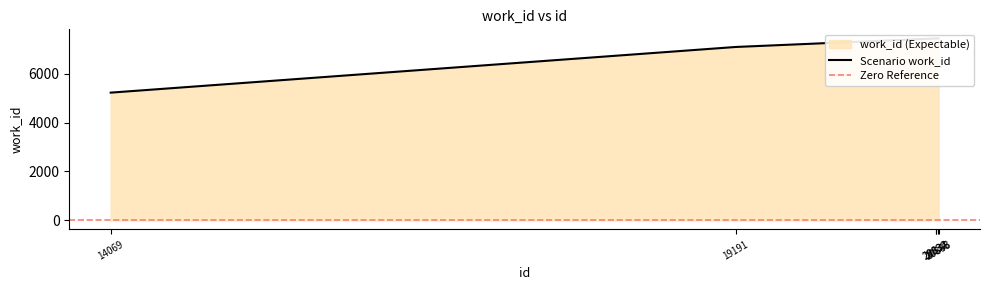

The value at 20834 is 7447. True or false?

True